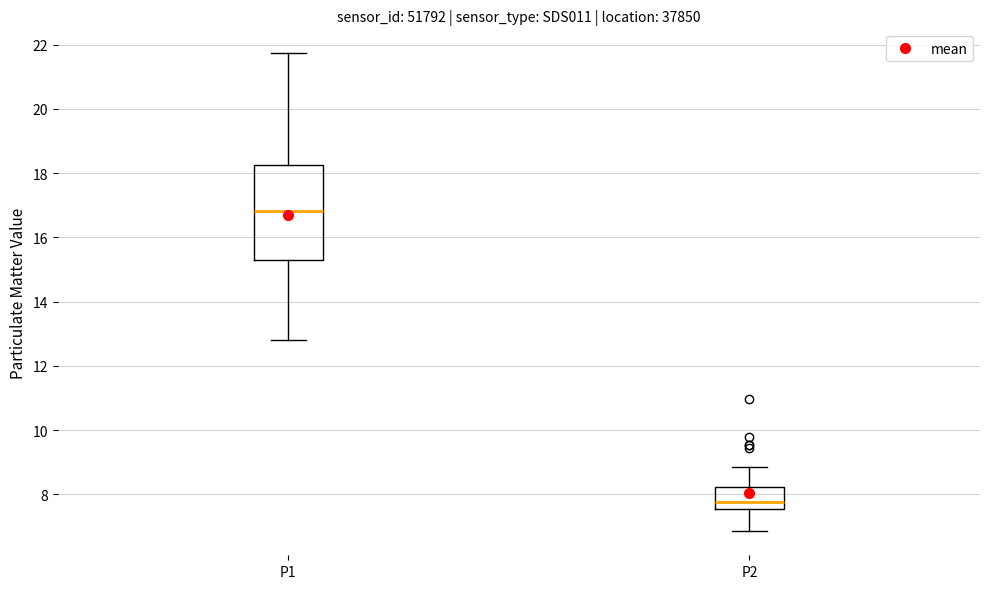

Reading left to right, transcribe this box plot: for each box, give where its median line is, the range the box spans, and where its two whiskers end, as read against the y-axis. The values are not printed on the chart, so give them approximately, as read against the axis.

P1: median 16.8, box 15.4 to 18.2, whiskers 12.8 to 21.8
P2: median 7.8, box 7.6 to 8.2, whiskers 6.8 to 8.8